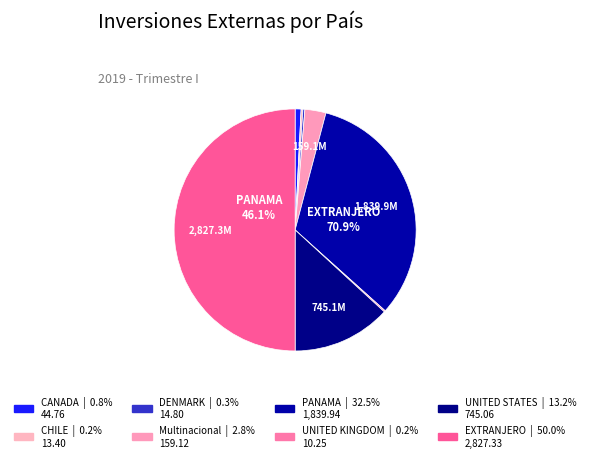

Which slice is the smallest?

UNITED KINGDOM